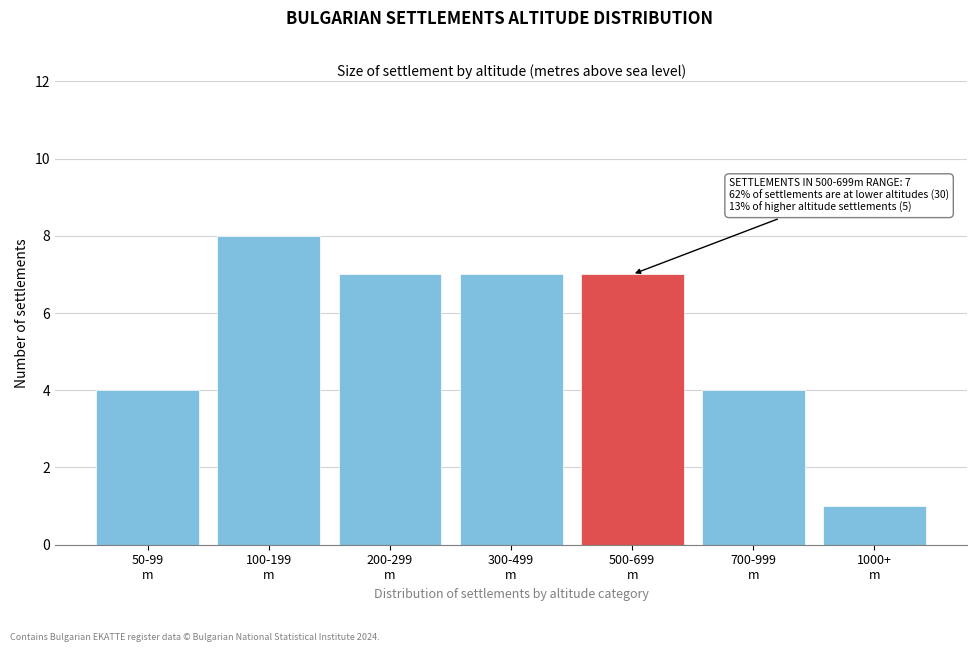

Reading right to left, transcribe all the data shown in this chart.

1	4	7	7	7	8	4